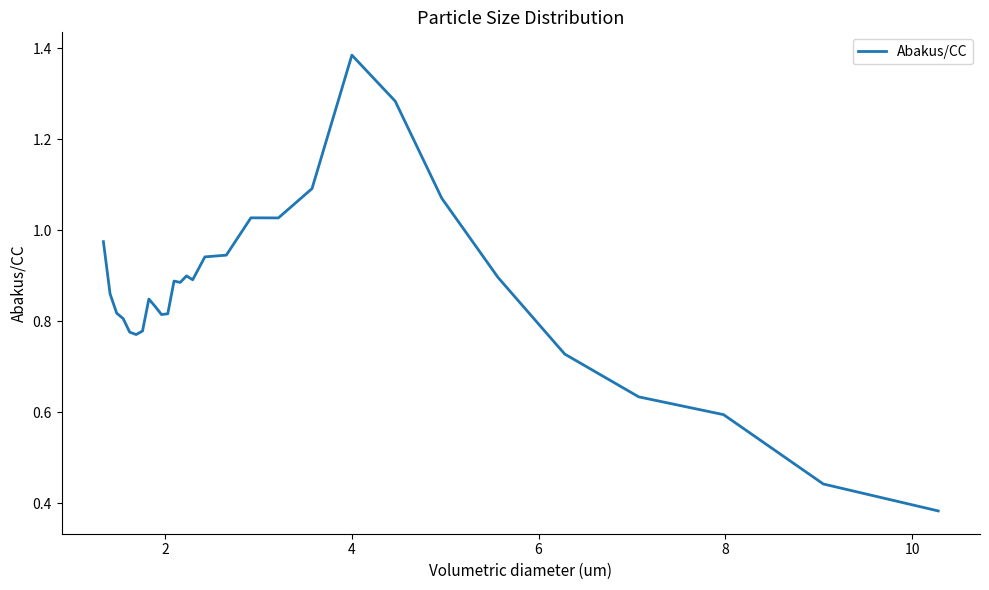

How many lines are shown in the chart?

1